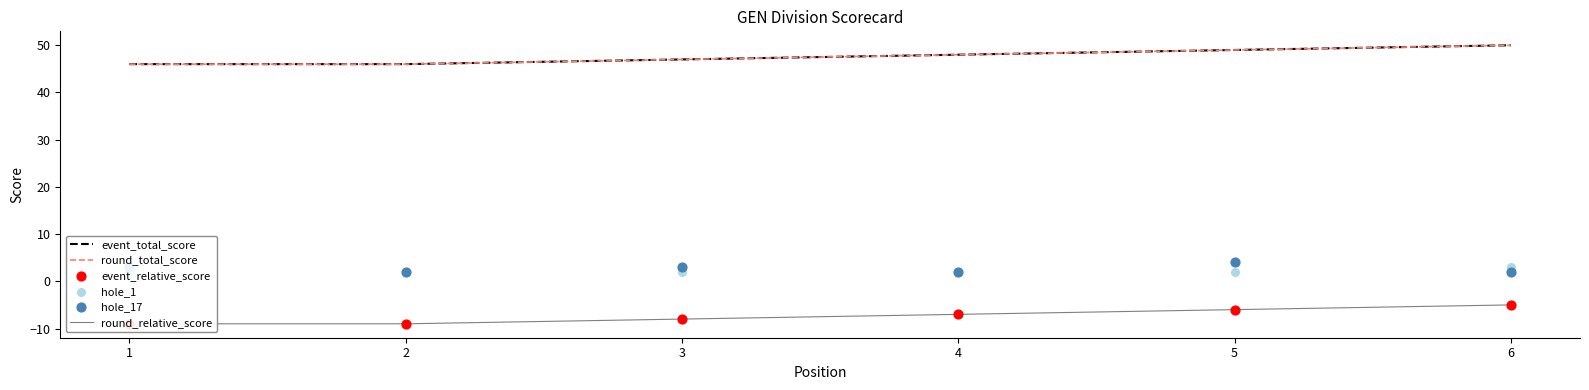

Which series contains the lowest Y value?

round_relative_score